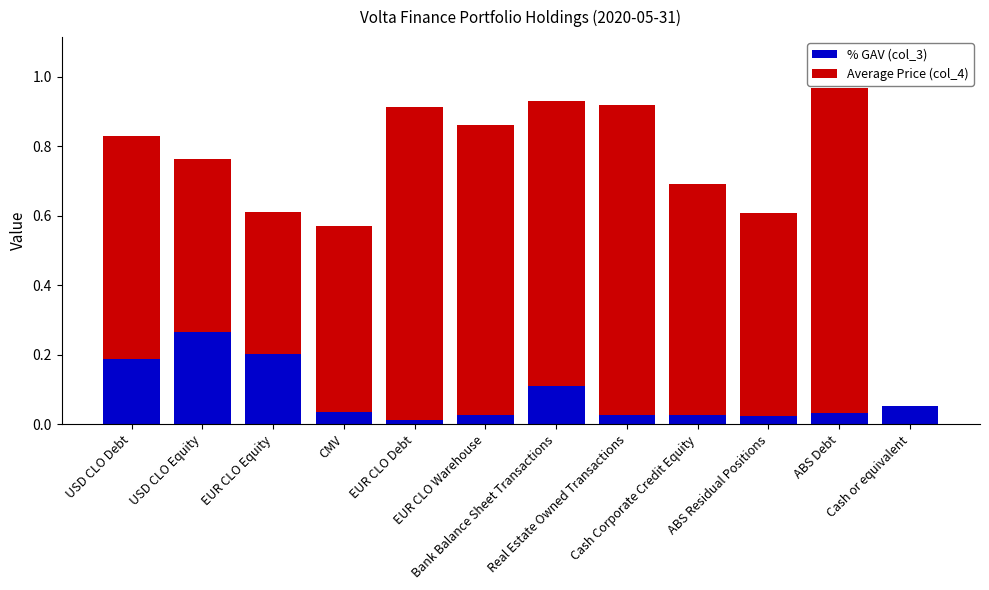

What are all the series names shown in the legend?

% GAV (col_3), Average Price (col_4)